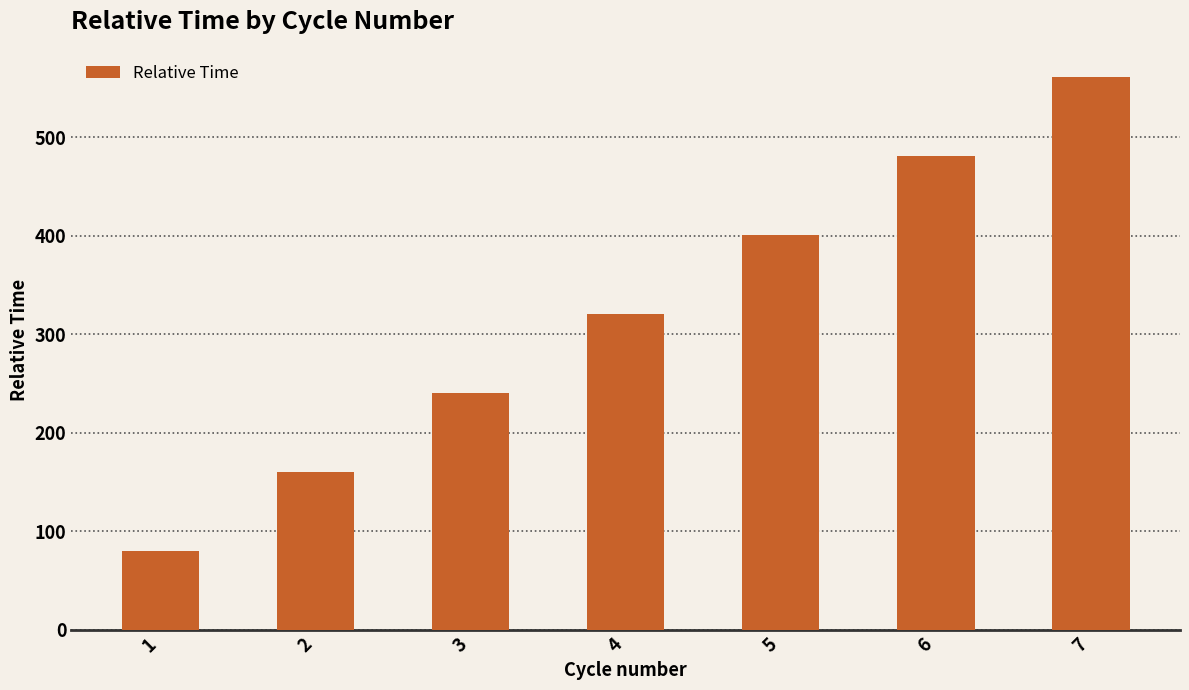

What is the sum of the values at 4 and 7?

880.8